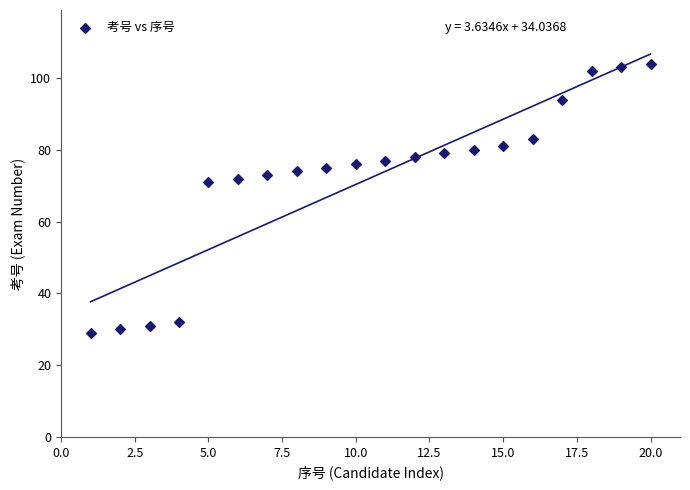

What is the range of Y values (max minus min)?

75